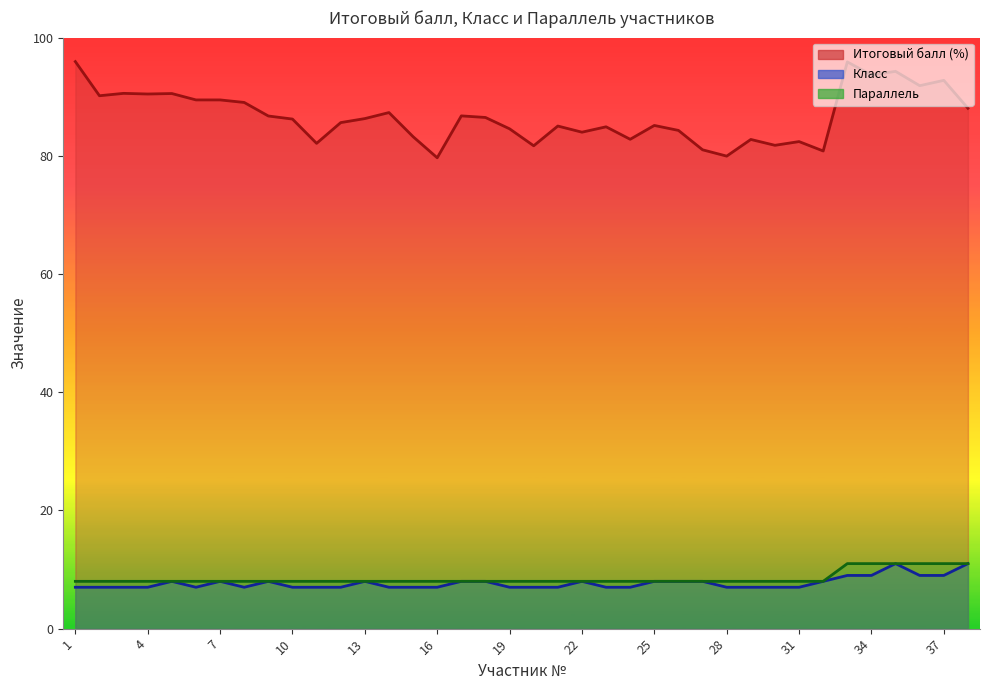

Count the number of categories in the chart.

38